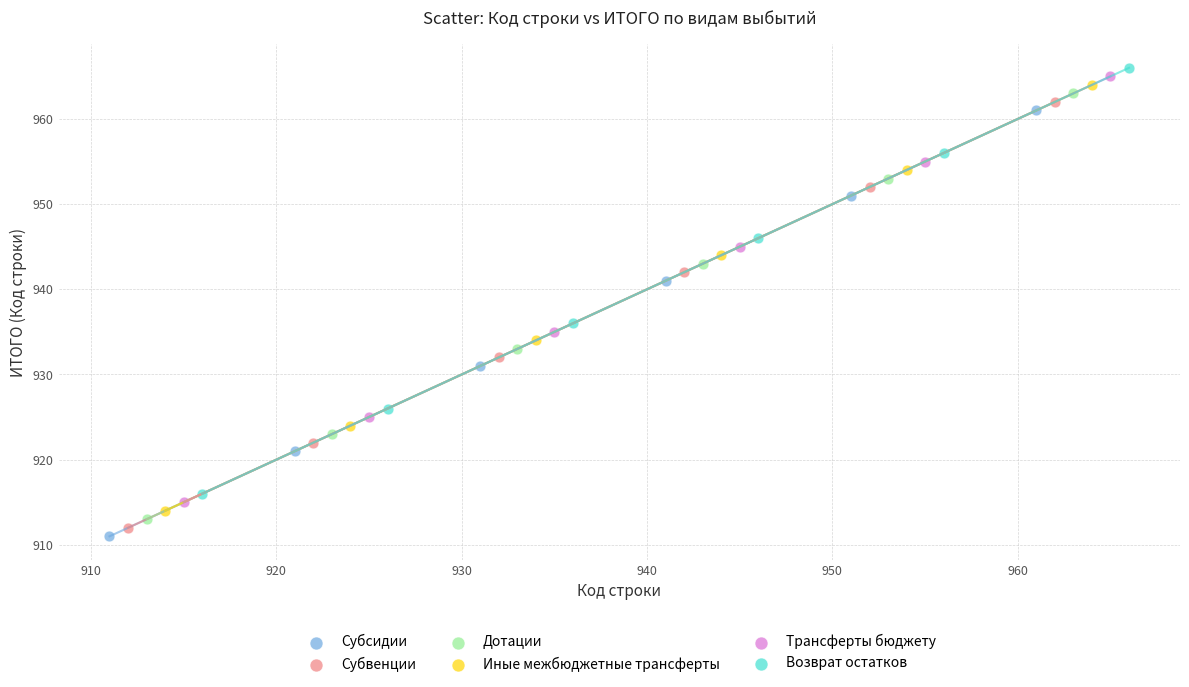

What are all the series names shown in the legend?

Субсидии, Субвенции, Дотации, Иные межбюджетные трансферты, Трансферты бюджету, Возврат остатков